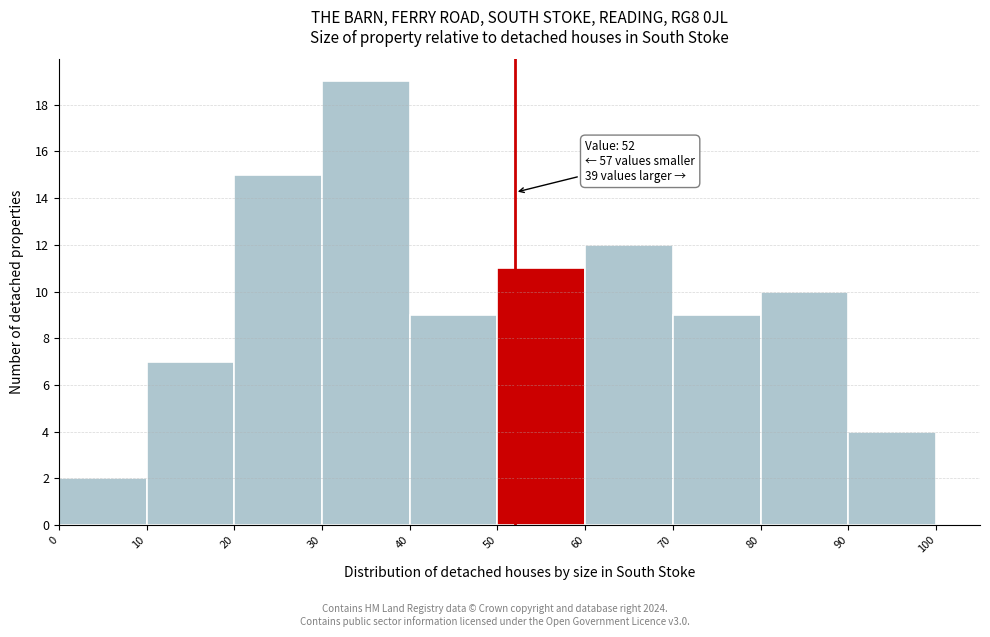

Which range on the x-axis has the tallest bar?

30 to 40